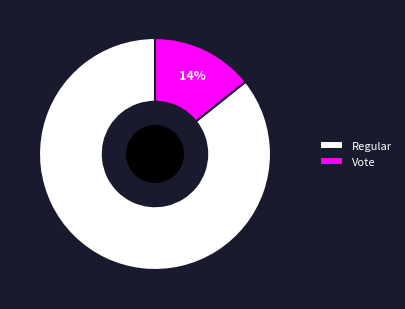

Combined, do Regular and Vote account for over 50%?

Yes